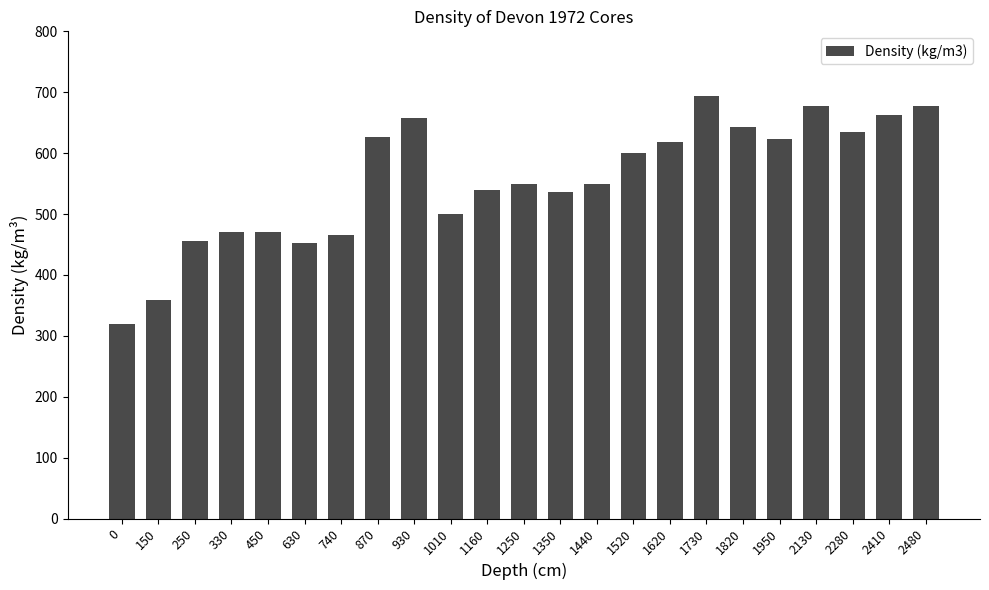

What is the value of the 17th bar from the left?

694